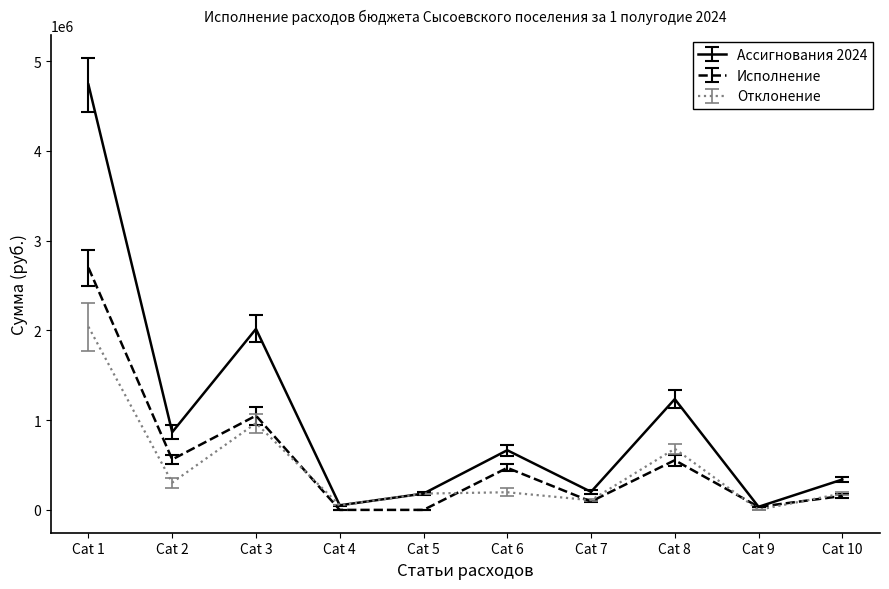

At which category is the sum across all series the highest?

Cat 1